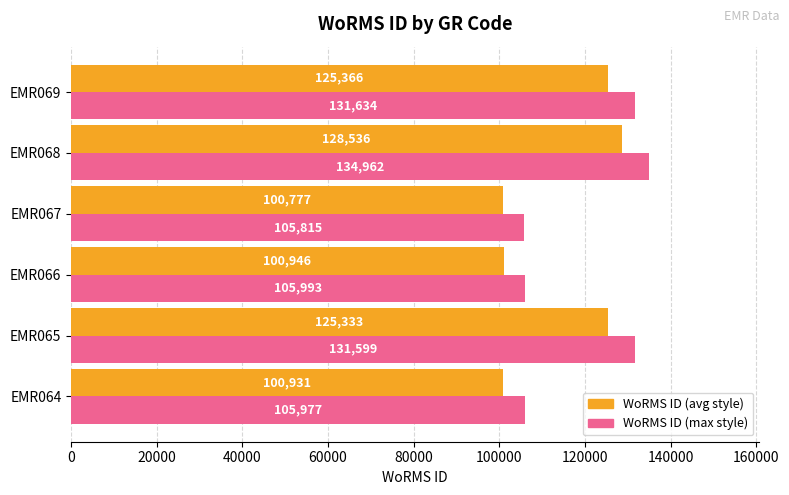

What is the average value of the WoRMS ID (avg style) series?

113648.2